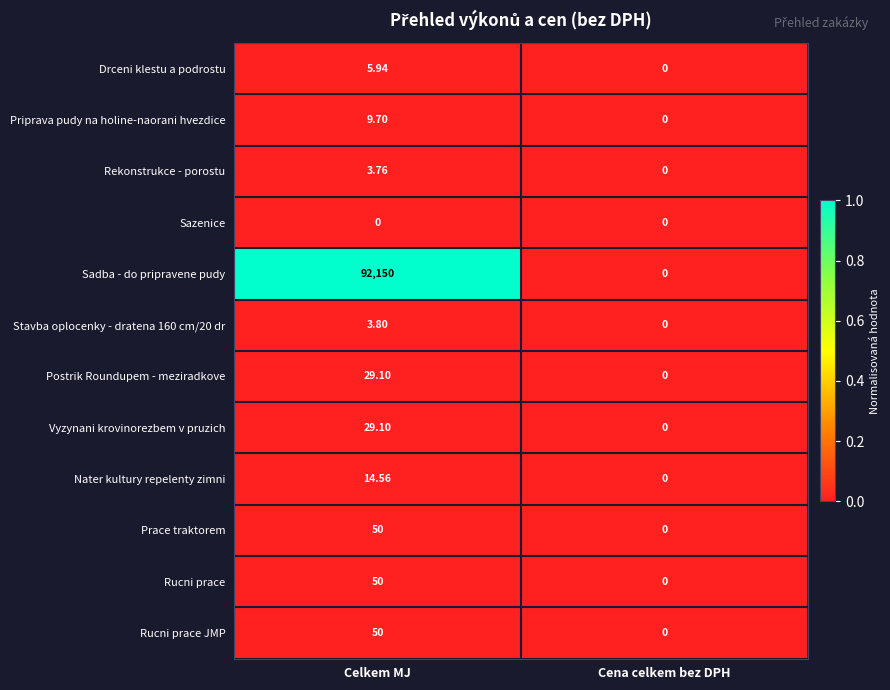

At which category does the chart reach its peak across all series?

Celkem MJ